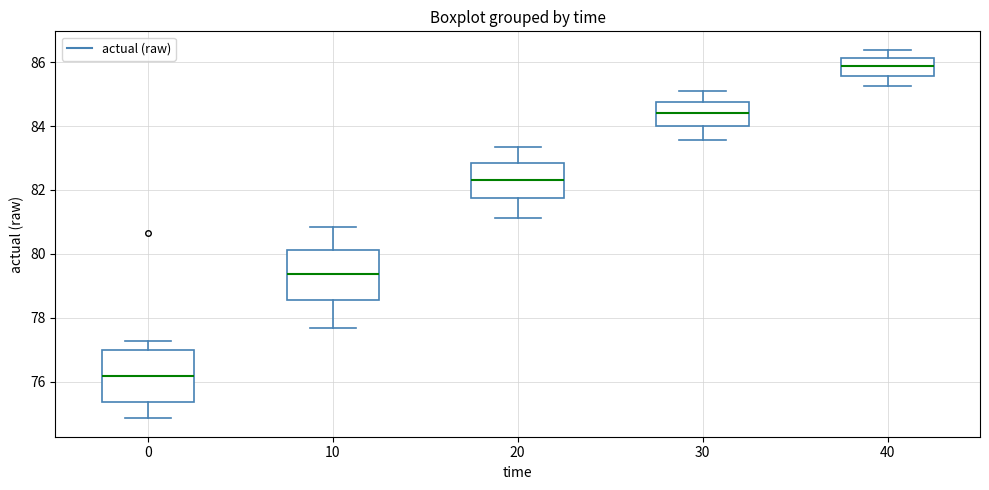

Where does the upper whisker of the box at x = 10 end on the y-axis? The values are not printed on the chart, so give them approximately, as read against the axis.

80.8